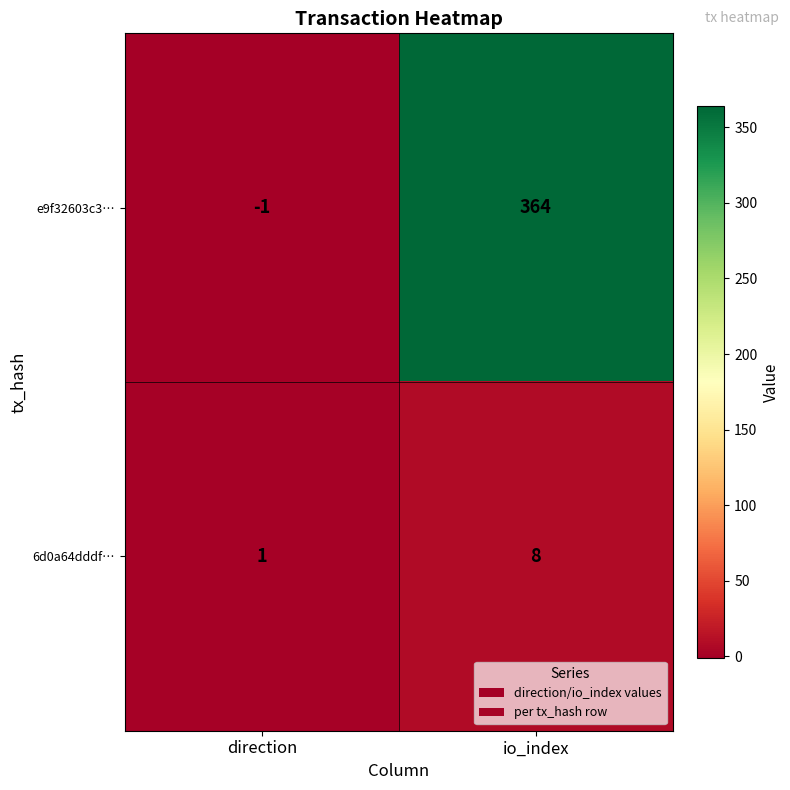

What is the difference between the maximum and minimum values in the 6d0a64dddf… series?

7